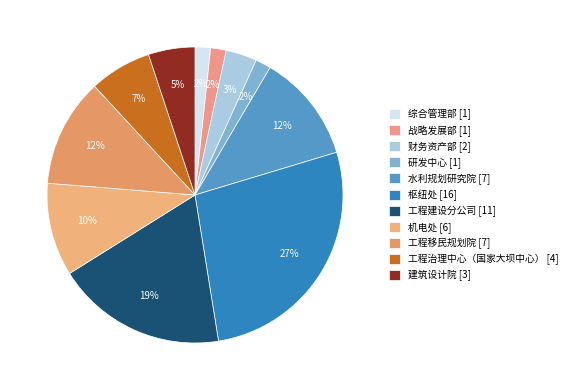

Count the number of slices in the pie.

11